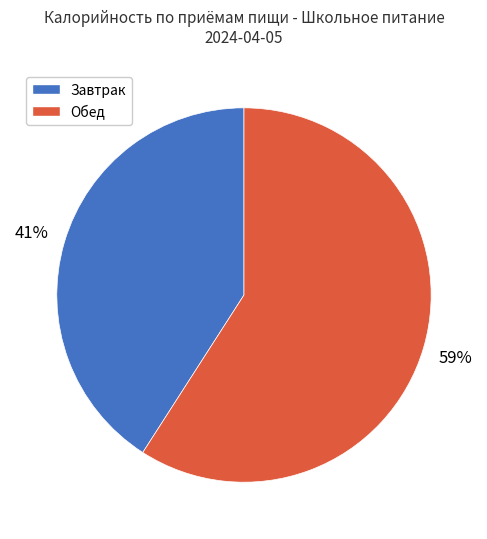

To the nearest percent, what is the average slice percentage?

50%